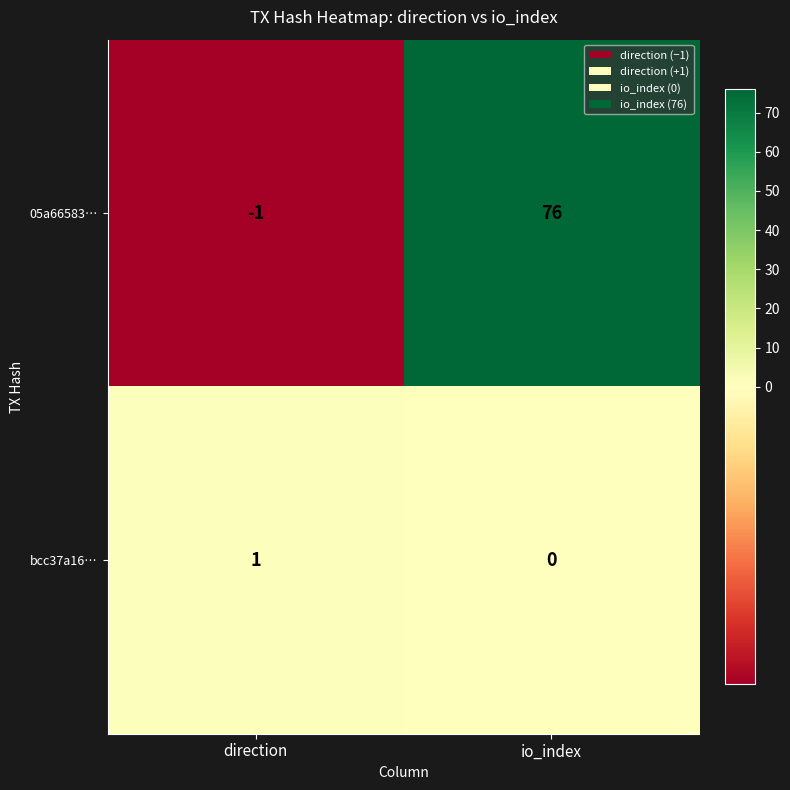

At which category is the sum across all series the highest?

io_index